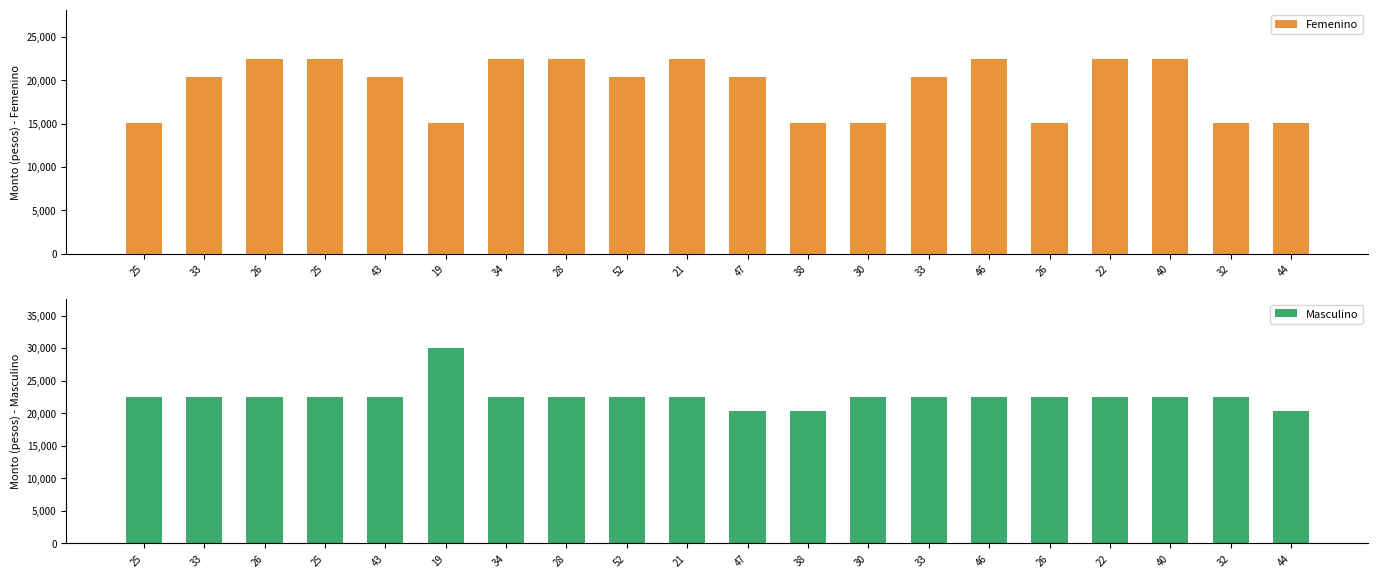

What is the difference between the maximum and minimum values in the Masculino series?

9633